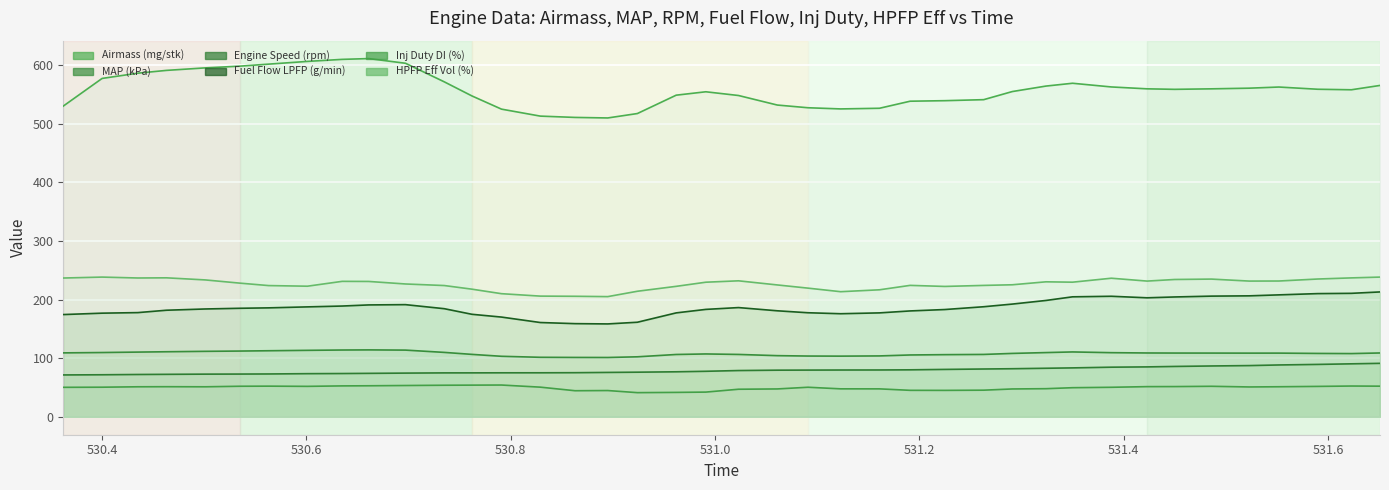

What is the minimum value shown in the chart?

41.3